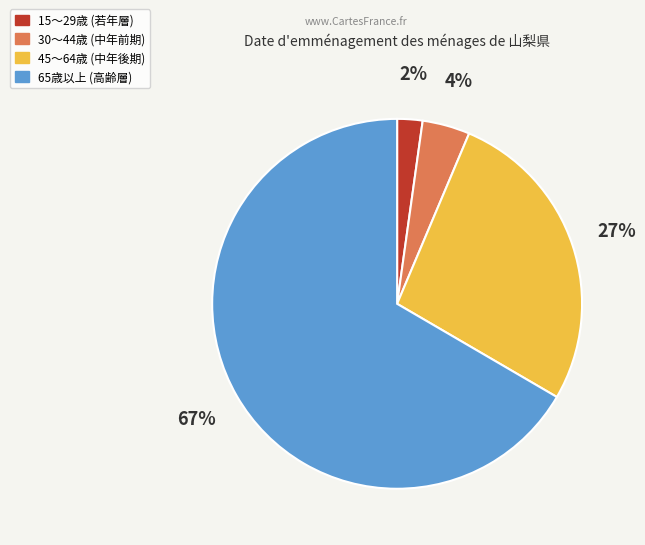

Is there any slice that represents more than half of the pie?

Yes